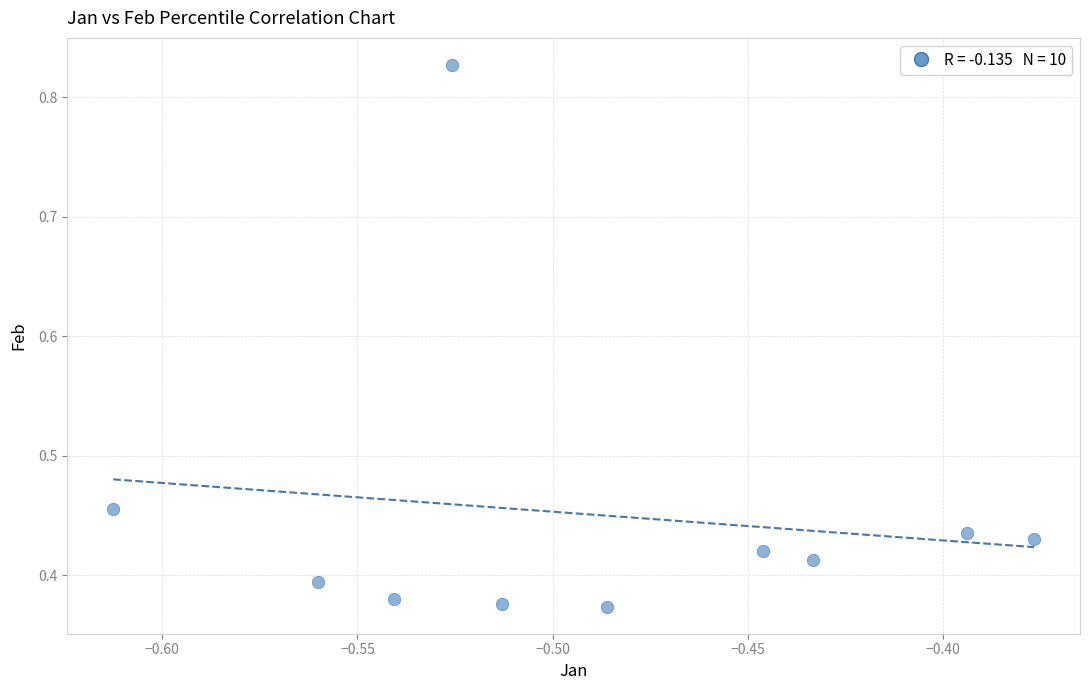

What is the average X value?

-0.5